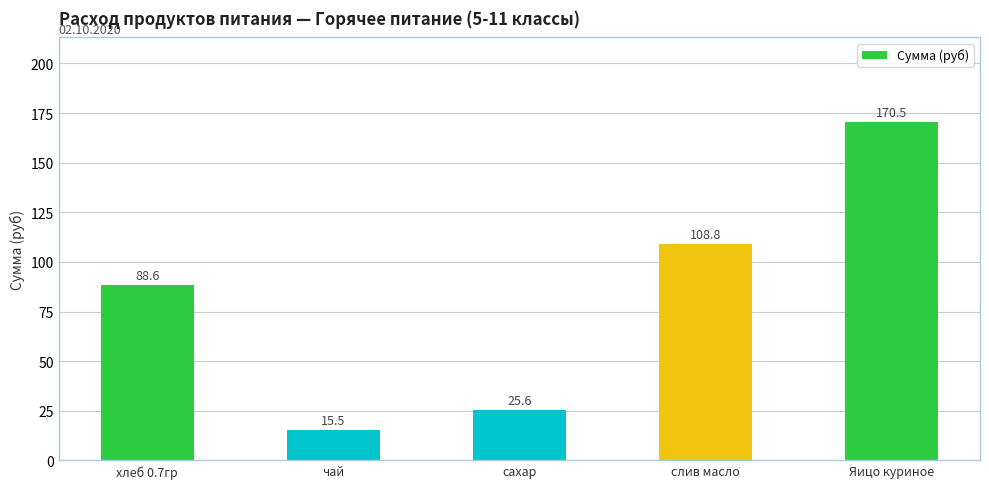

What is the smallest value displayed?

15.5